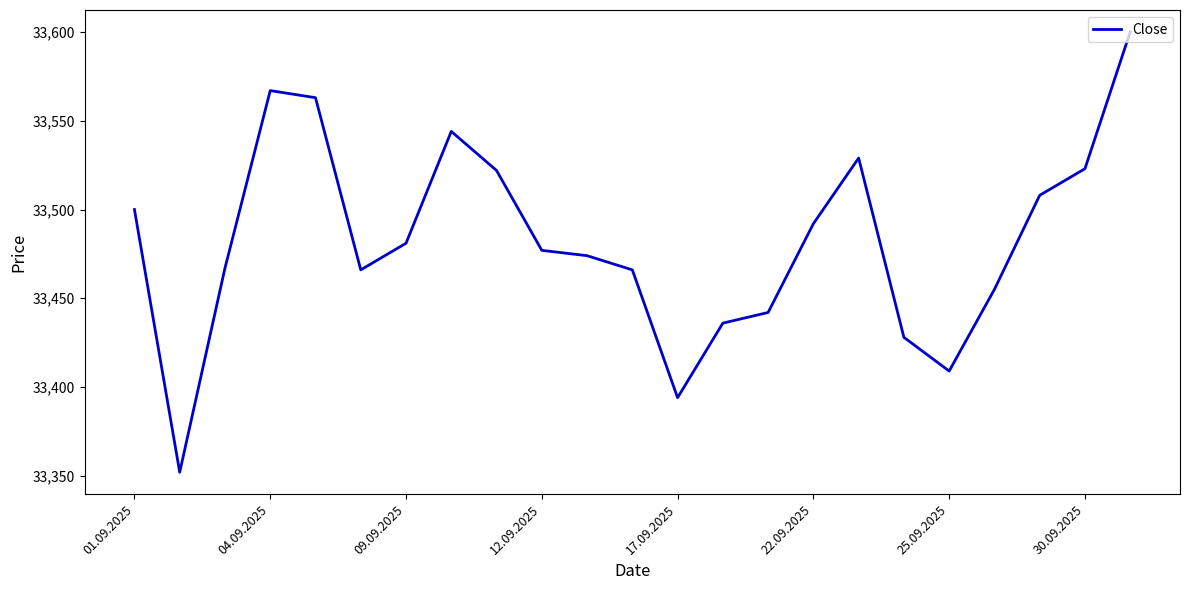

What is the difference between the maximum and minimum values?

248